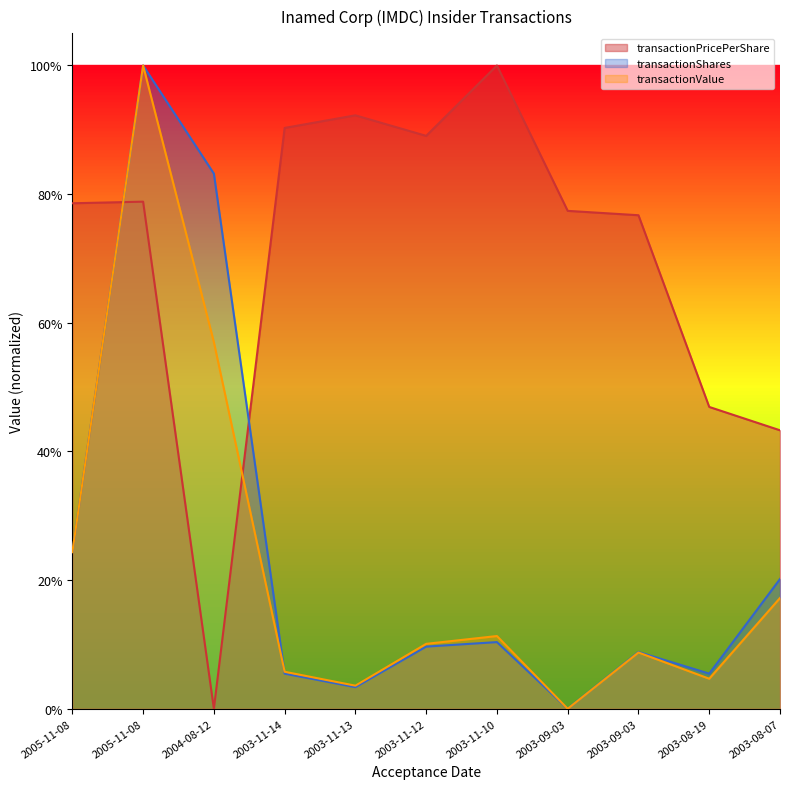

What is the label of the 9th point from the right?

2004-08-12